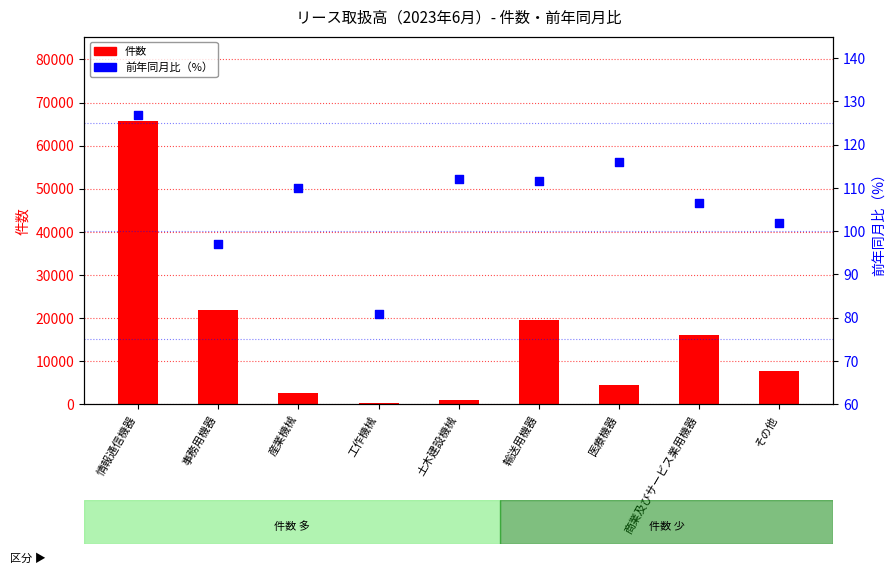

At which category is the sum across all series the highest?

情報通信機器